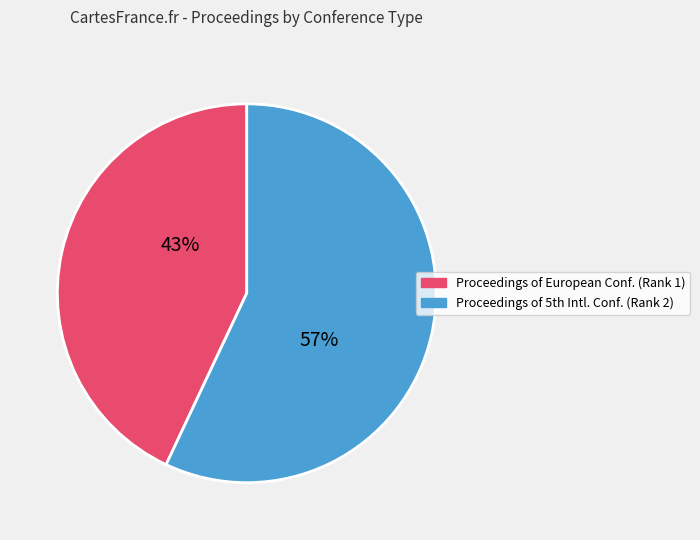

To the nearest percent, what is the difference between the largest and smallest slice percentages?

14%